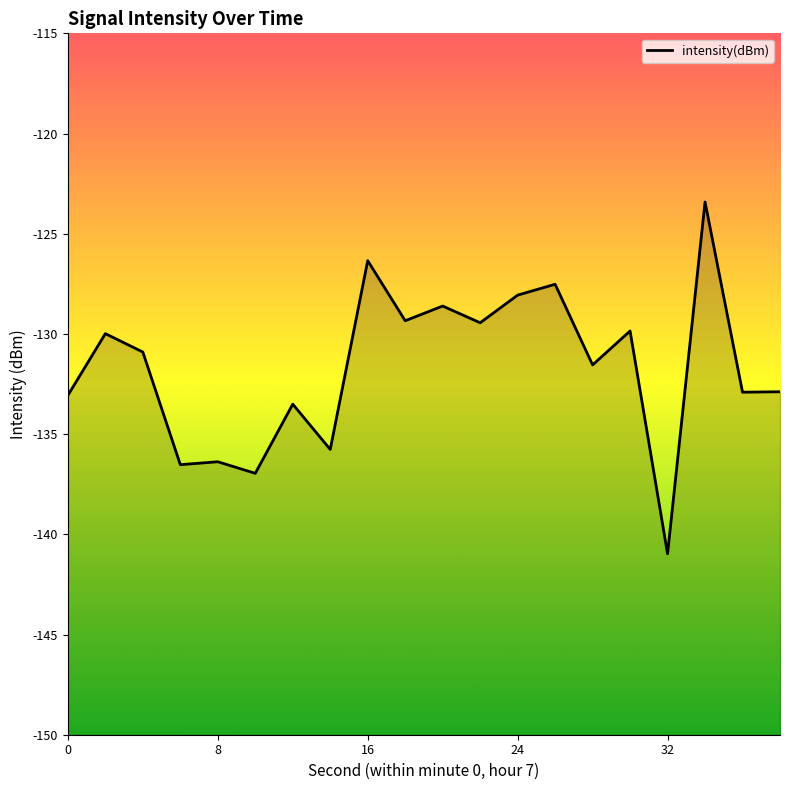

True or false: the data shows -136.4 at 8.

True